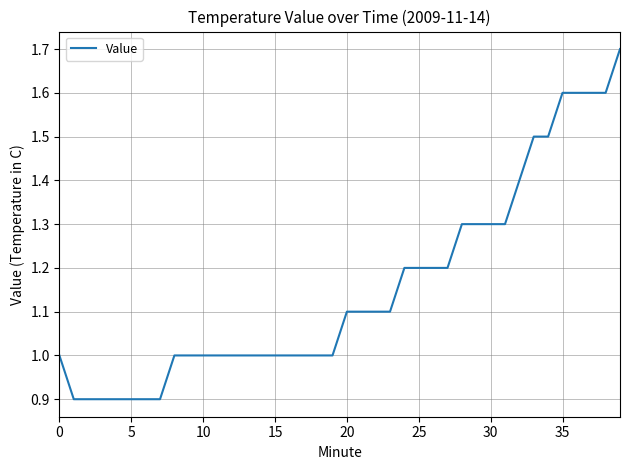

What is the difference between the second highest and minimum values?

0.7